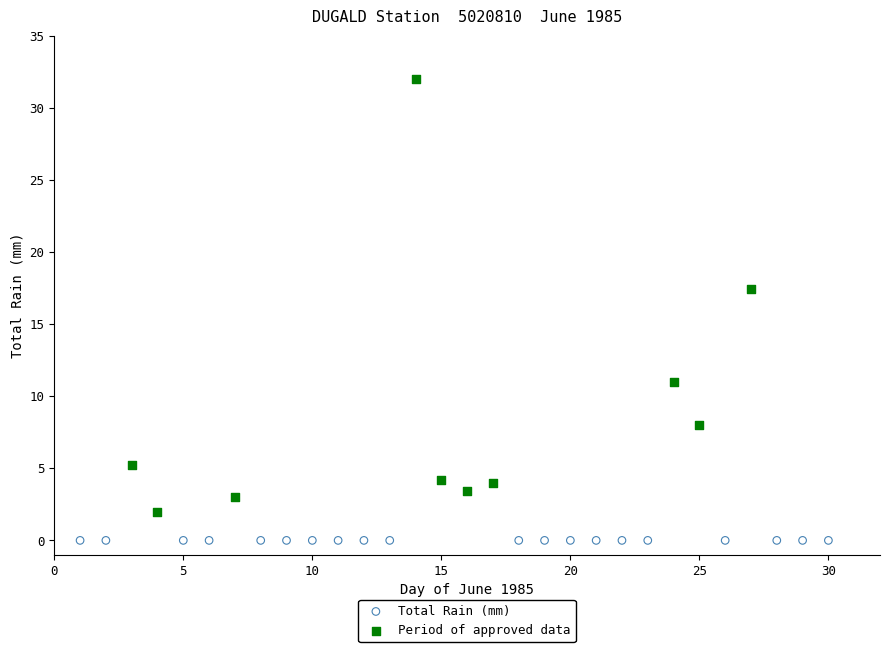

Which series contains the highest Y value?

Period of approved data